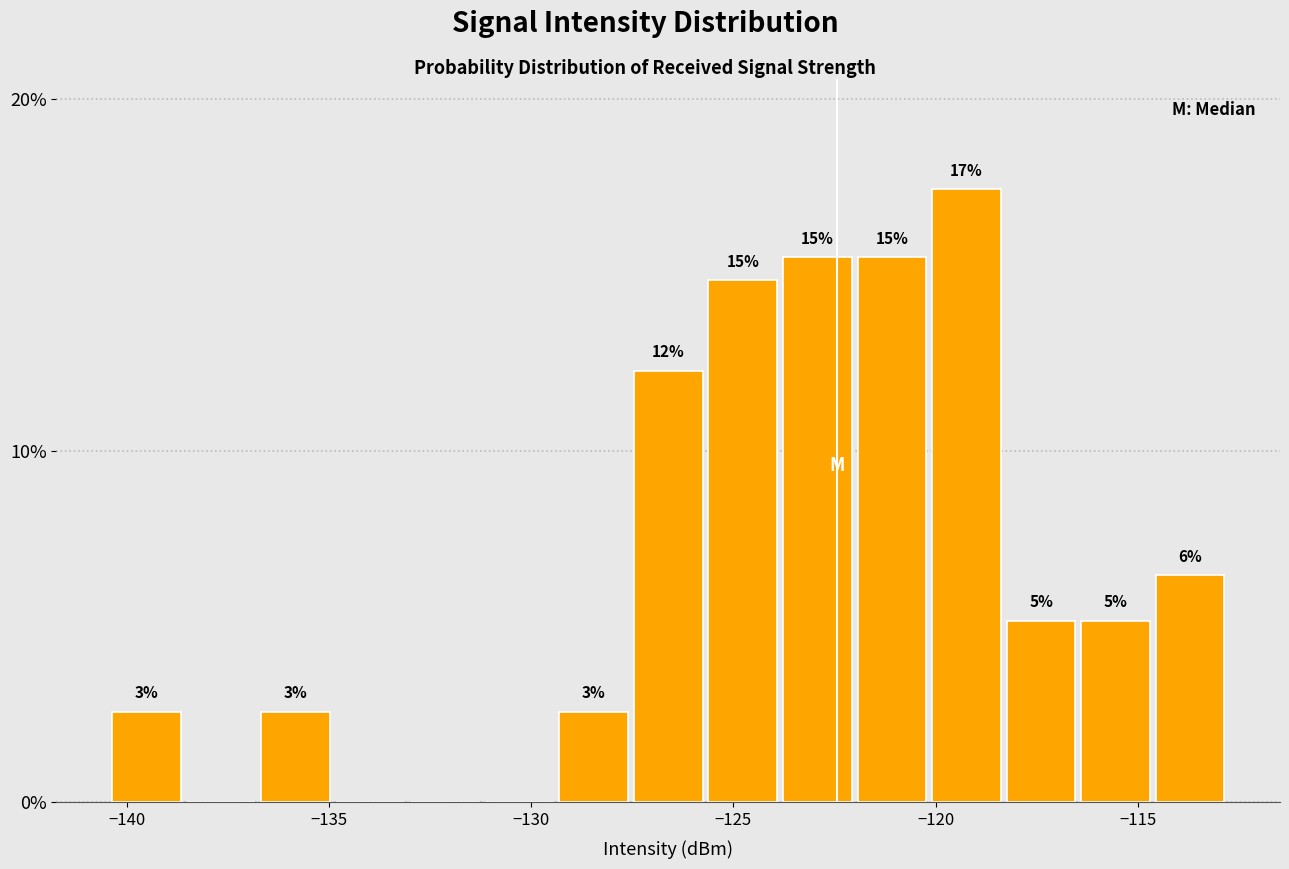

Around what value on the x-axis is the tallest bar? Give the approximate position of its centre, as read against the axis.

-119.0